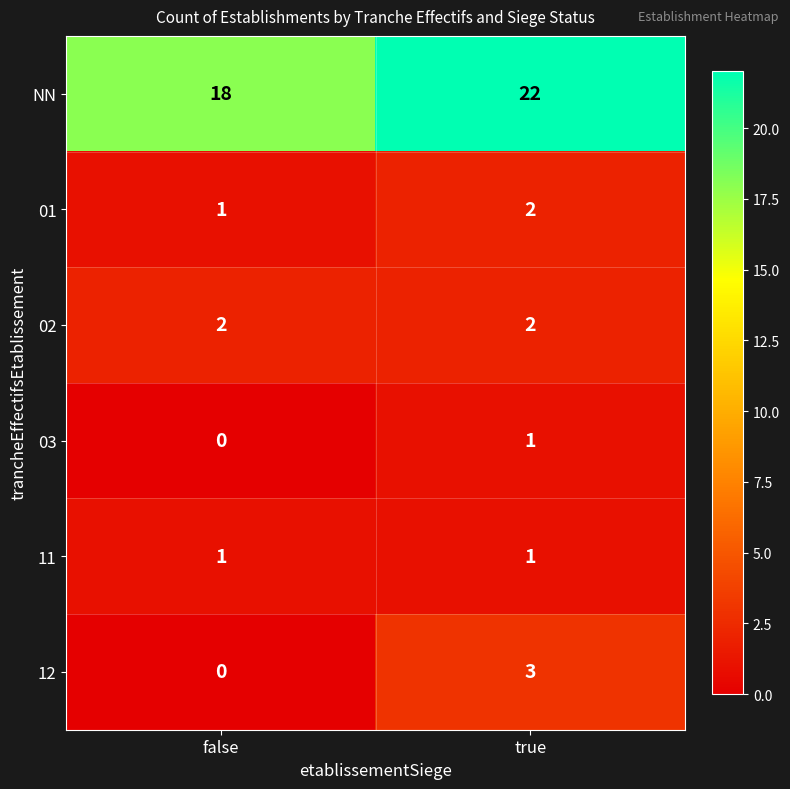

Which series has the widest spread of values?

NN